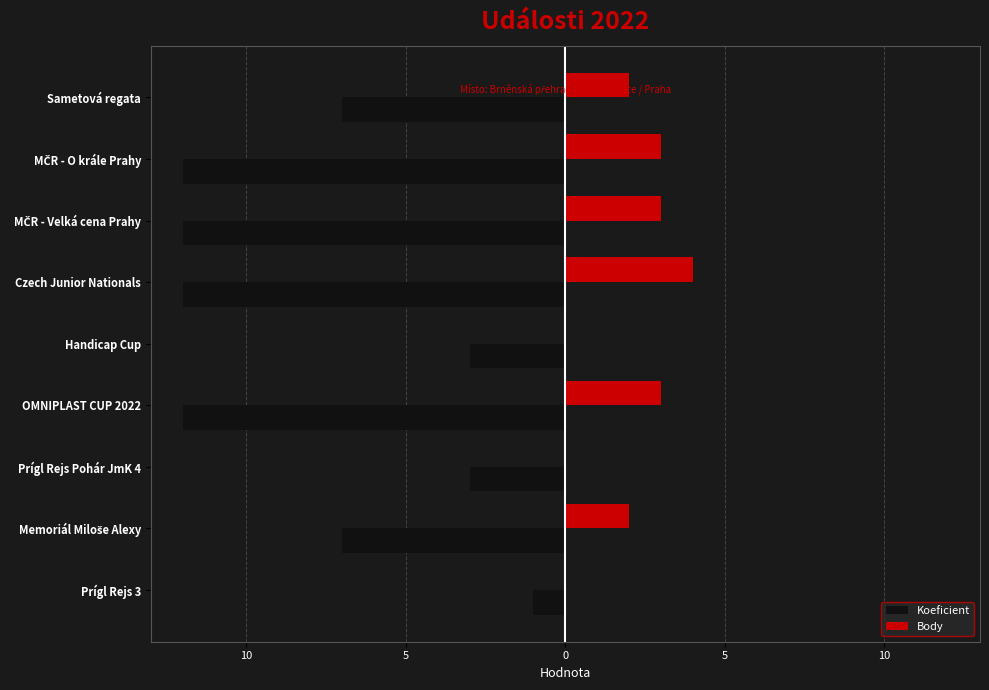

What are all the series names shown in the legend?

Koeficient, Body